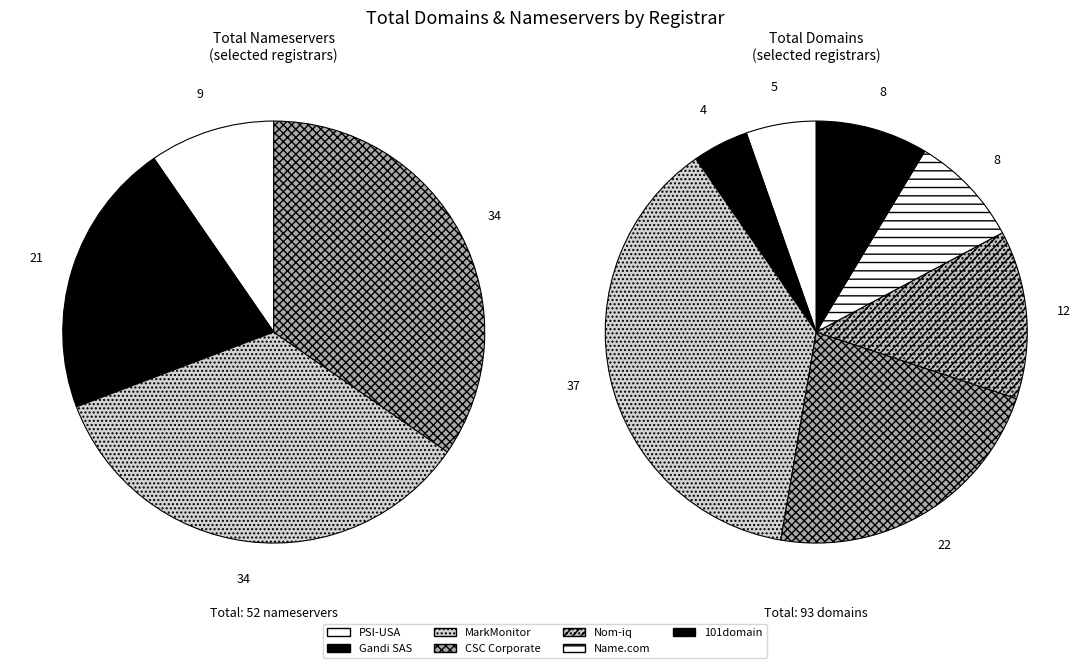

Is there any slice that represents more than half of the pie?

No